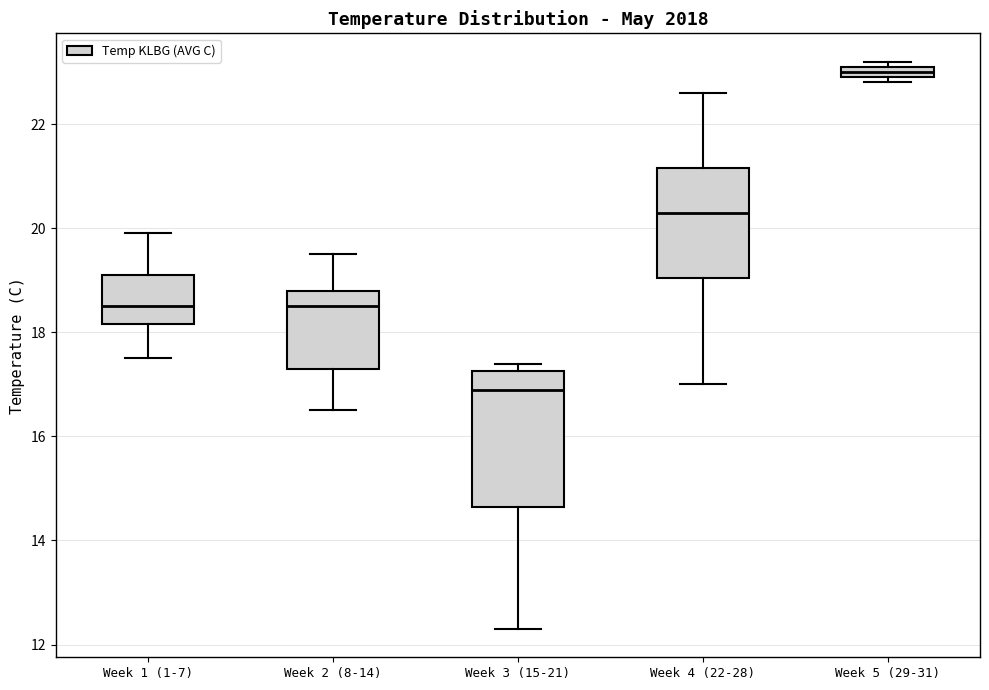

Which box has the highest median line?

Week 5 (29-31)